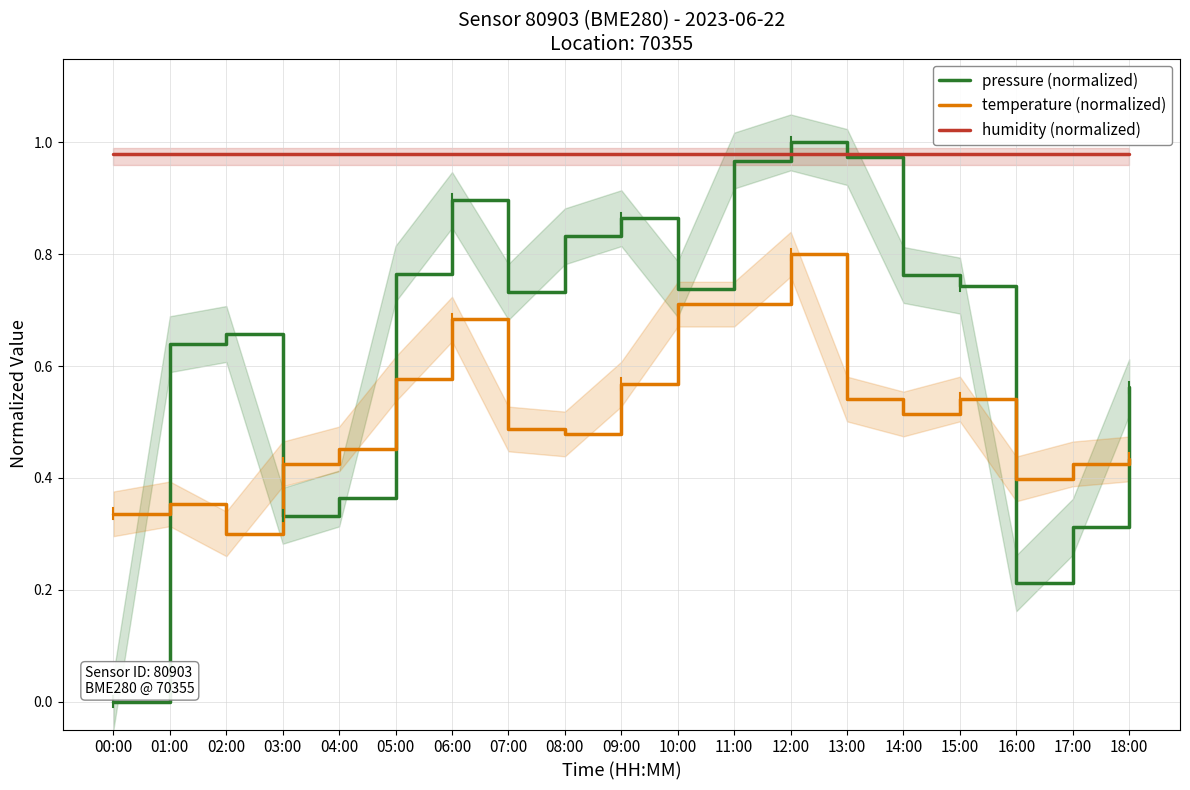

How many times do temperature (normalized) and pressure (normalized) cross each other?

5